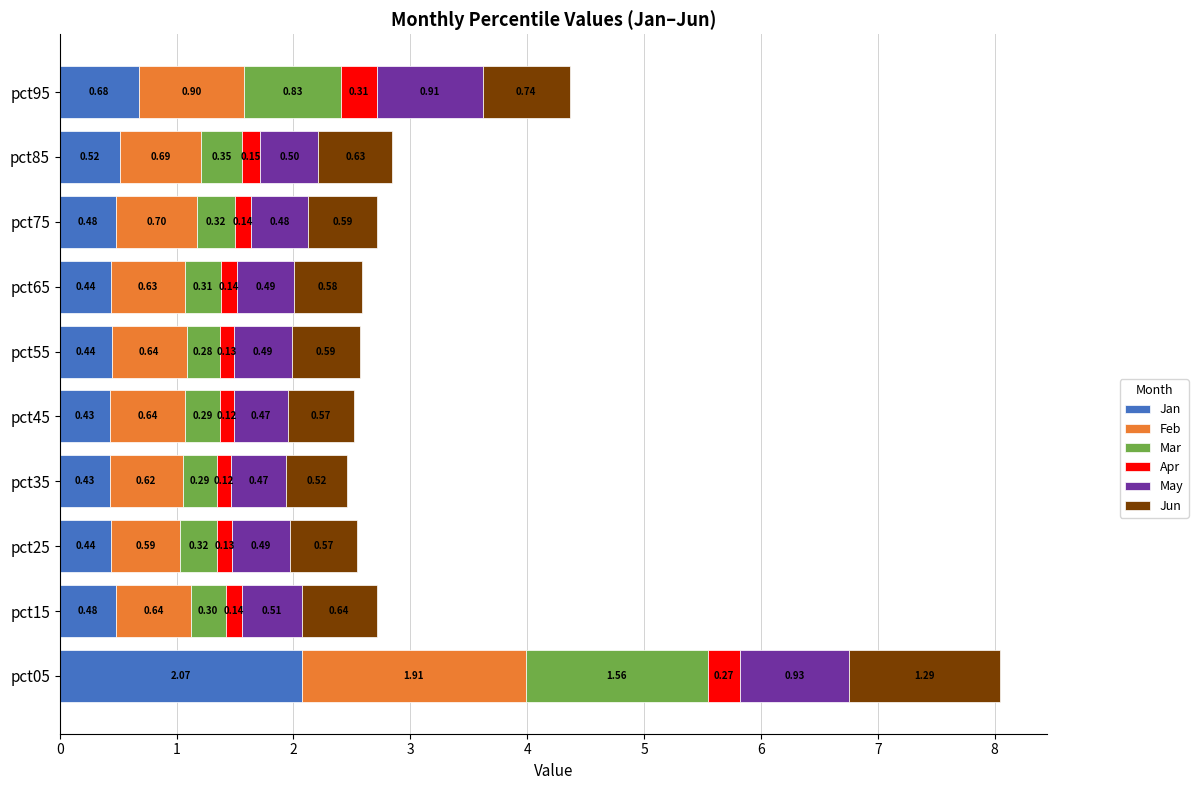

What is the total value across all series at pct25?

2.5